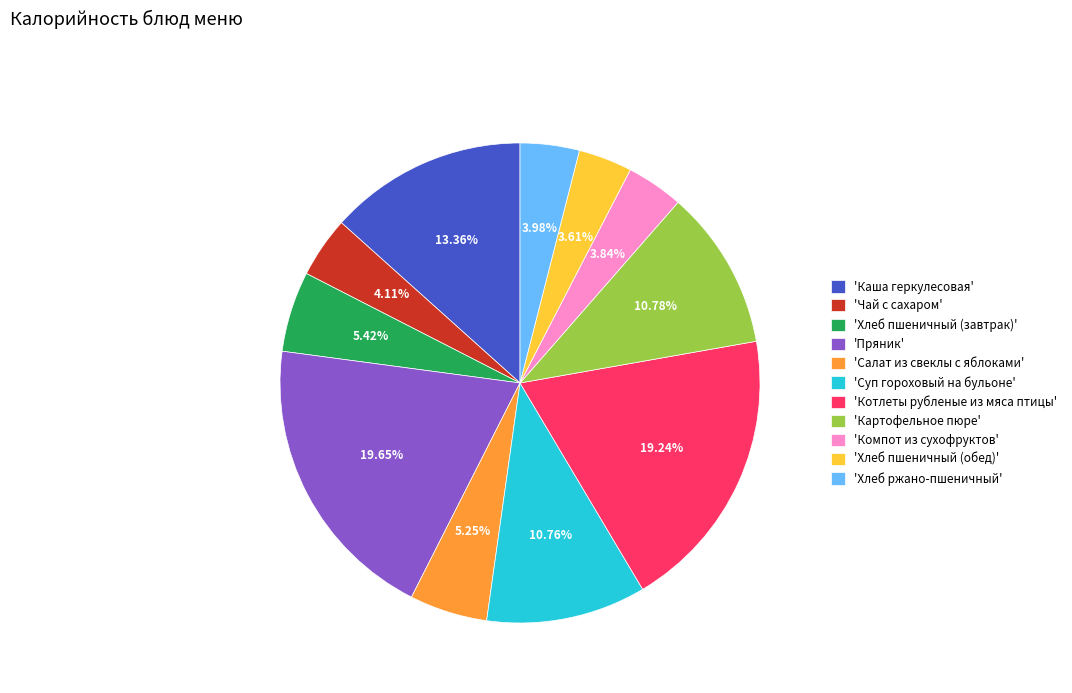

Is 'Пряник' the majority of the pie?

No